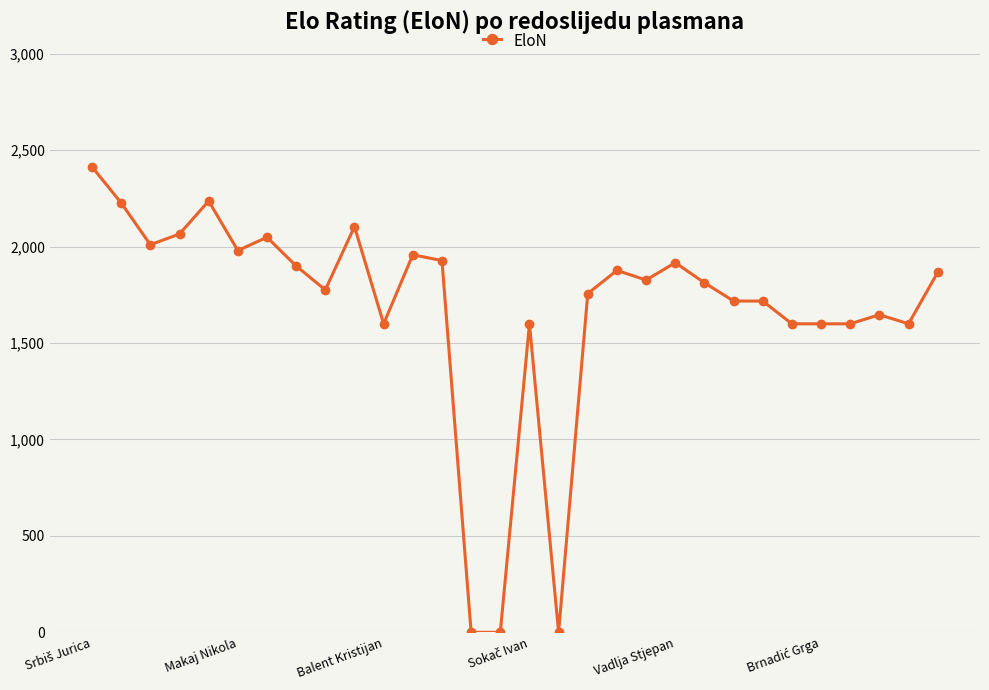

What is the average value?

1680